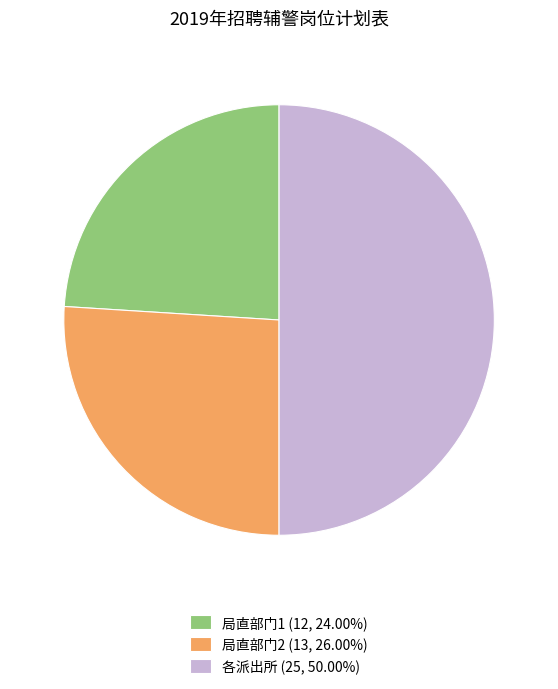

How many slices are in this pie chart?

3